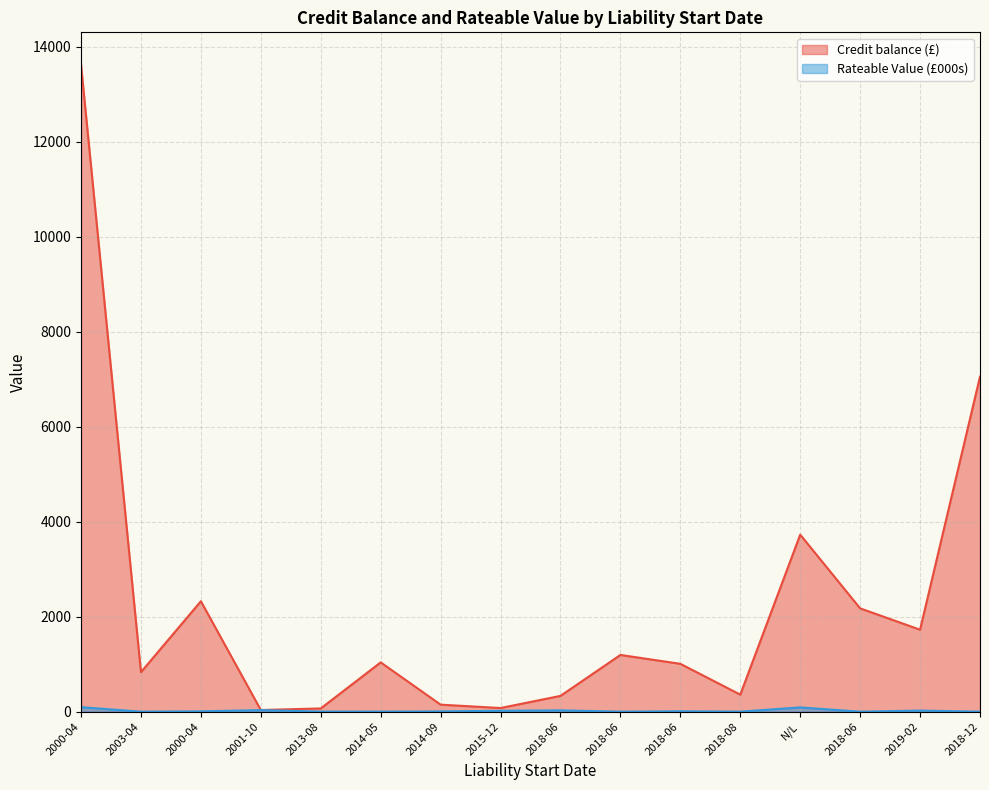

Between 2014-05 and 2013-08, which is larger?

2014-05